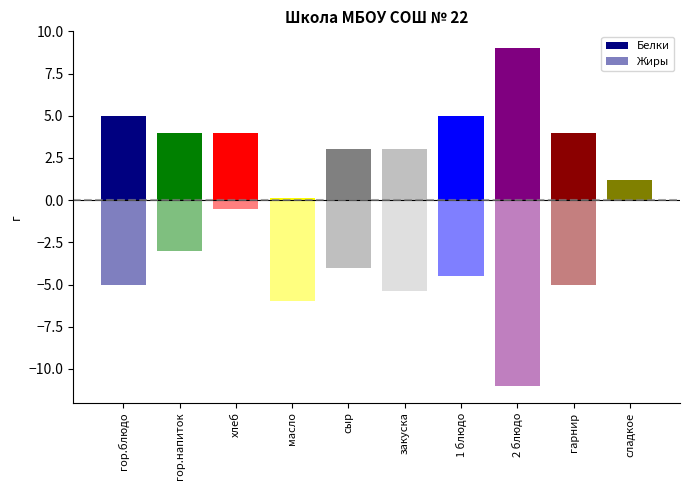

What is the label of the 2nd bar from the right?

гарнир